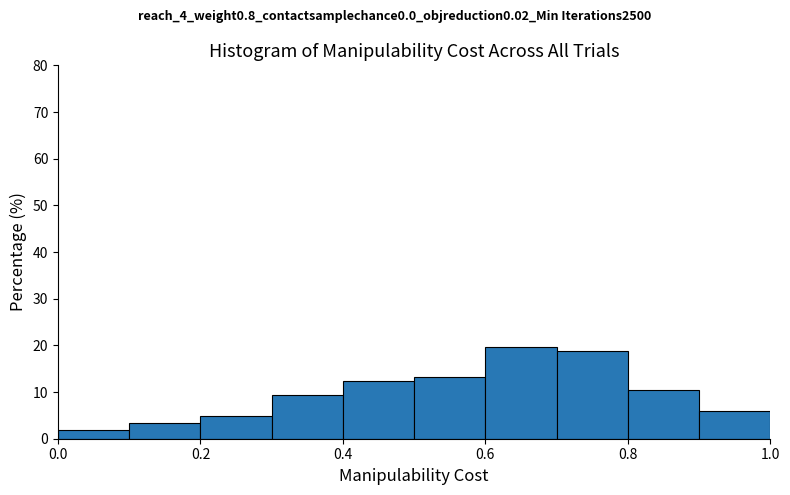

Reading left to right, transcribe this chart: for each bar, give the range it covers on the x-axis and its height. The values are not printed on the chart, so give them approximately, as read against the axis.

0.0 to 0.1: 2
0.1 to 0.2: 3
0.2 to 0.3: 5
0.3 to 0.4: 9
0.4 to 0.5: 12
0.5 to 0.6: 13
0.6 to 0.7: 20
0.7 to 0.8: 19
0.8 to 0.9: 10
0.9 to 1.0: 6